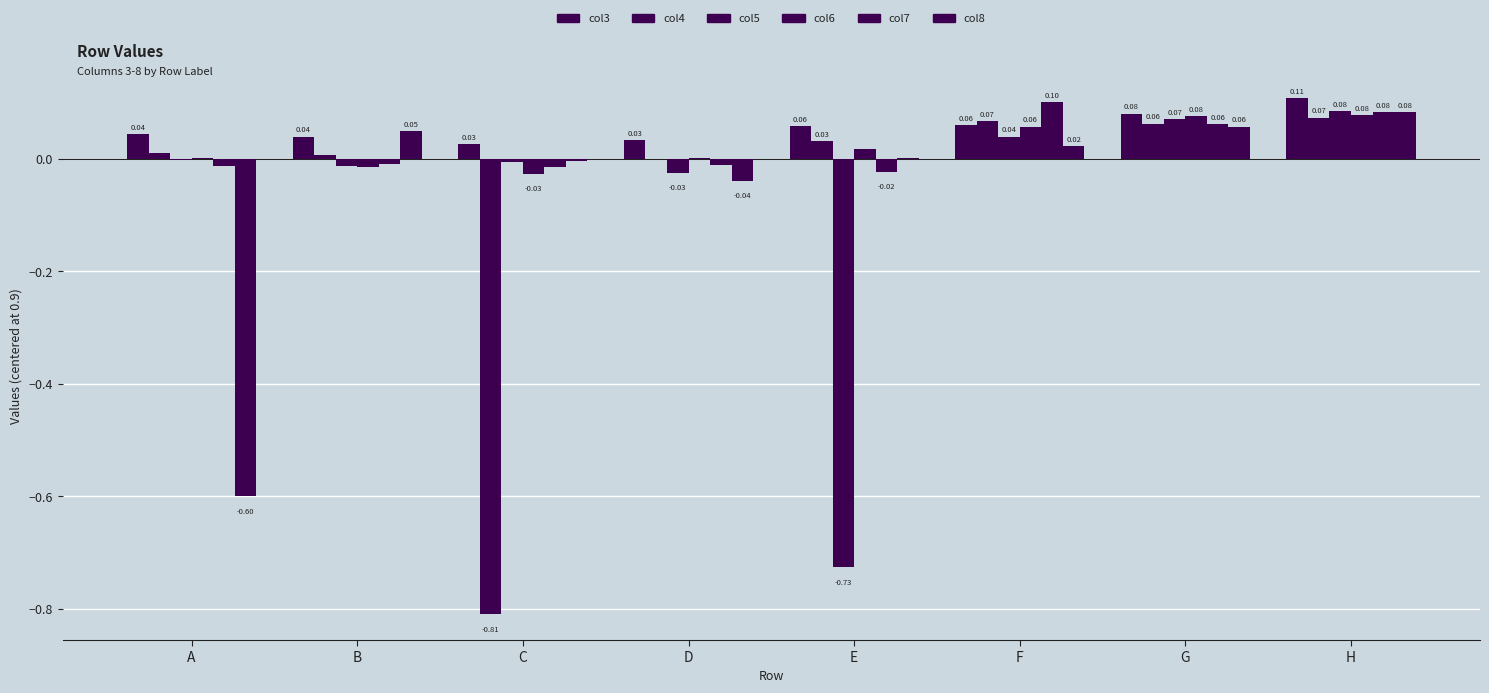

Reading left to right, list all the values displayed in this chart.

col3: 0.0	0.0	0.0	0.0	0.1	0.1	0.1	0.1
col4: 0.0	0.0	-0.8	0.0	0.0	0.1	0.1	0.1
col5: -0.0	-0.0	-0.0	-0.0	-0.7	0.0	0.1	0.1
col6: 0.0	-0.0	-0.0	0.0	0.0	0.1	0.1	0.1
col7: -0.0	-0.0	-0.0	-0.0	-0.0	0.1	0.1	0.1
col8: -0.6	0.0	-0.0	-0.0	0.0	0.0	0.1	0.1